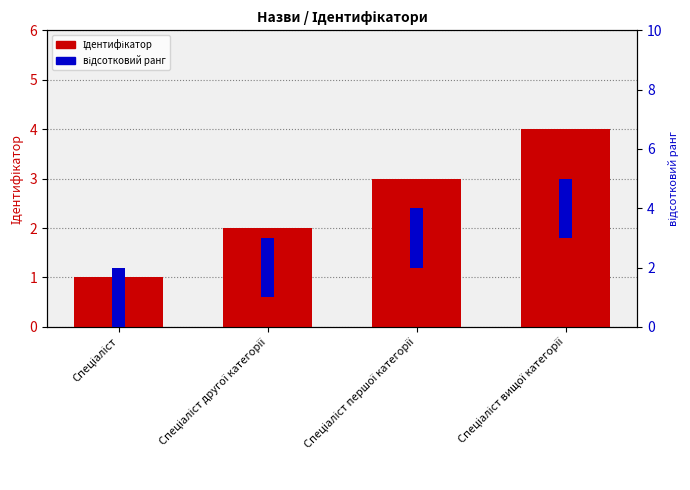

What is the difference between the Ідентифікатор values at Спеціаліст вищої категорії and Спеціаліст?

3